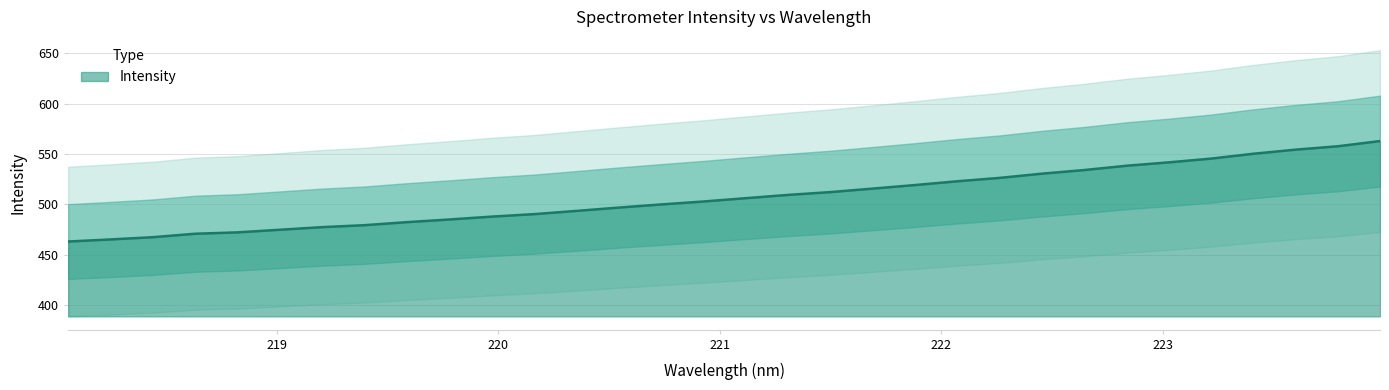

The chart shows a value of 651.3 at 219.2067. True or false?

False